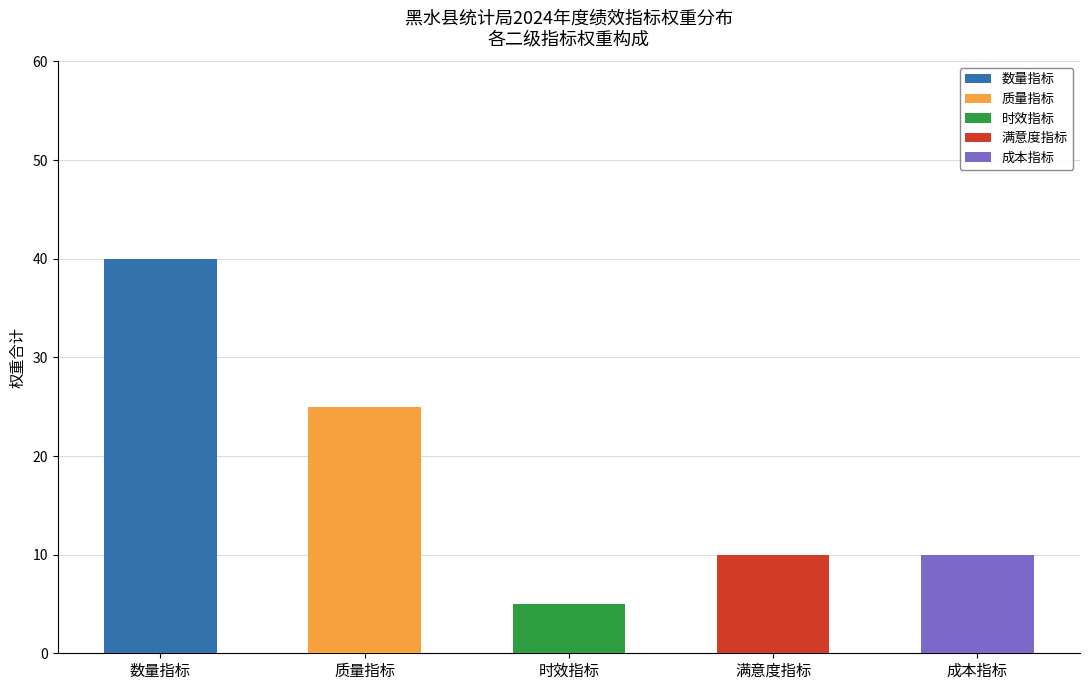

What is the highest value of the 数量指标 series?

40